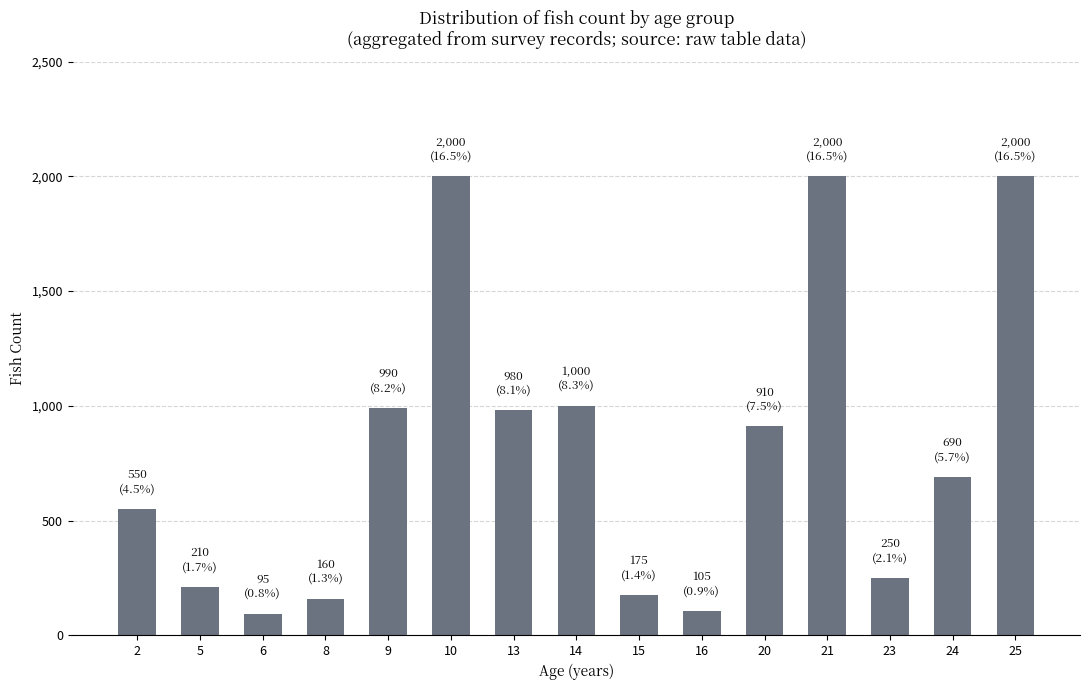

What is the change in value from 15 to 20?

+735